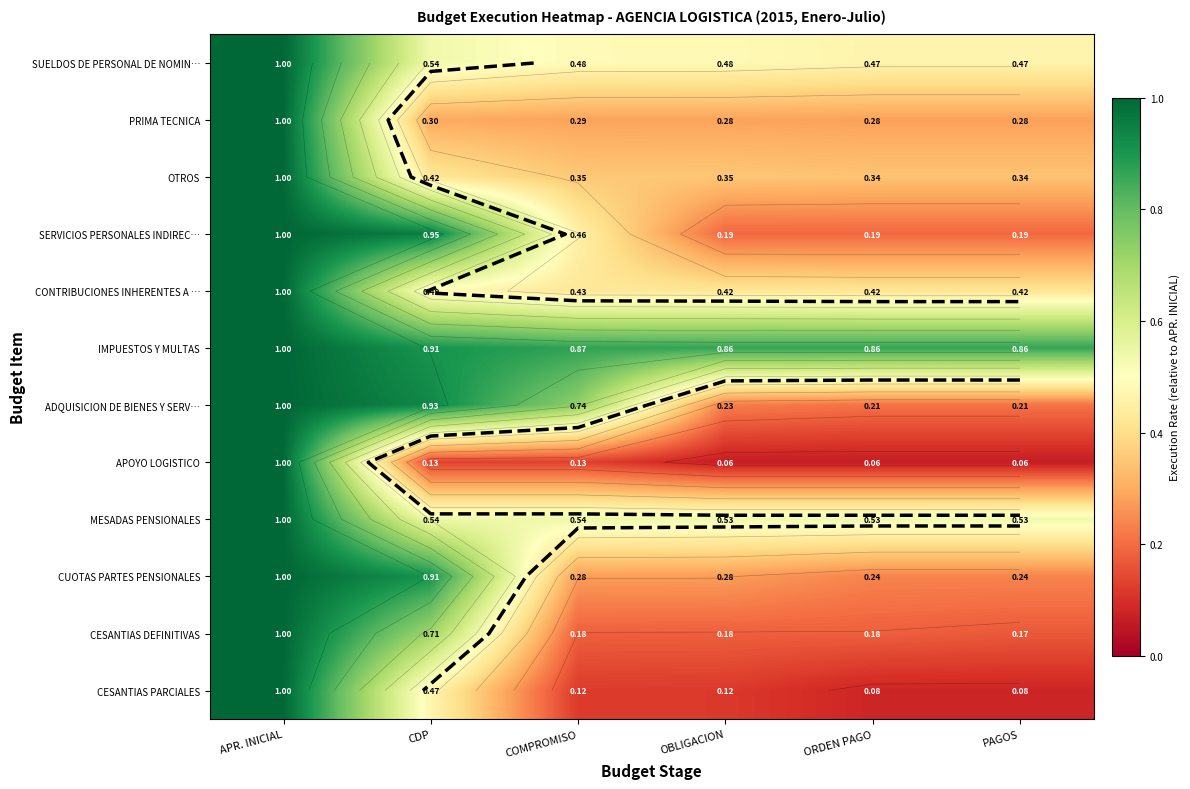

Which series changed the most between COMPROMISO and PAGOS?

ADQUISICION DE BIENES Y SERV…